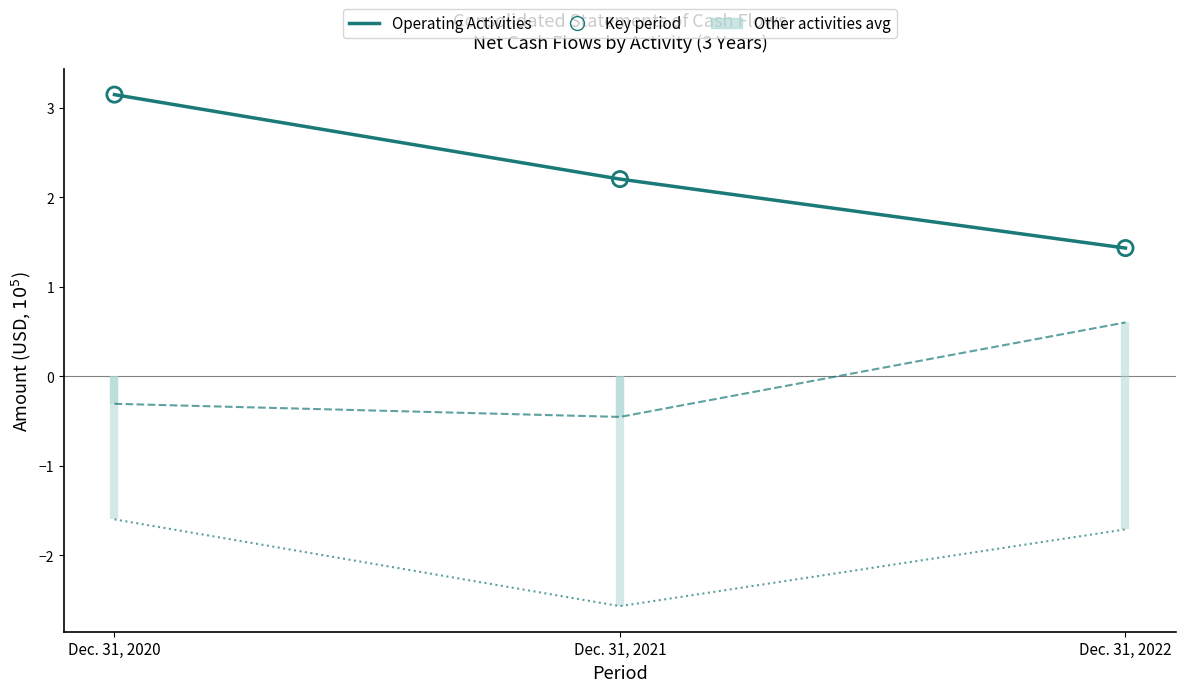

Which series has the widest spread of Y values?

Net cash flows from operating activities